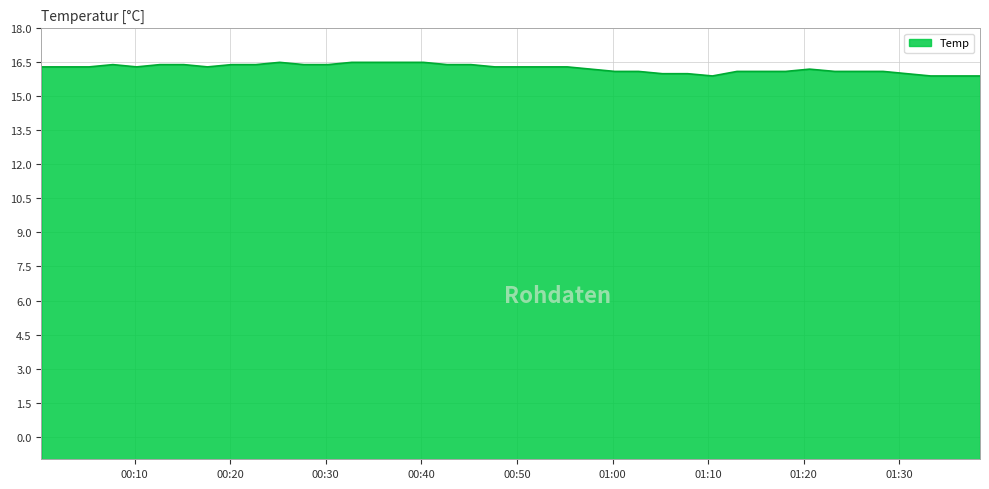

At which label is the value closest to 16?

2023/08/08 01:05:13